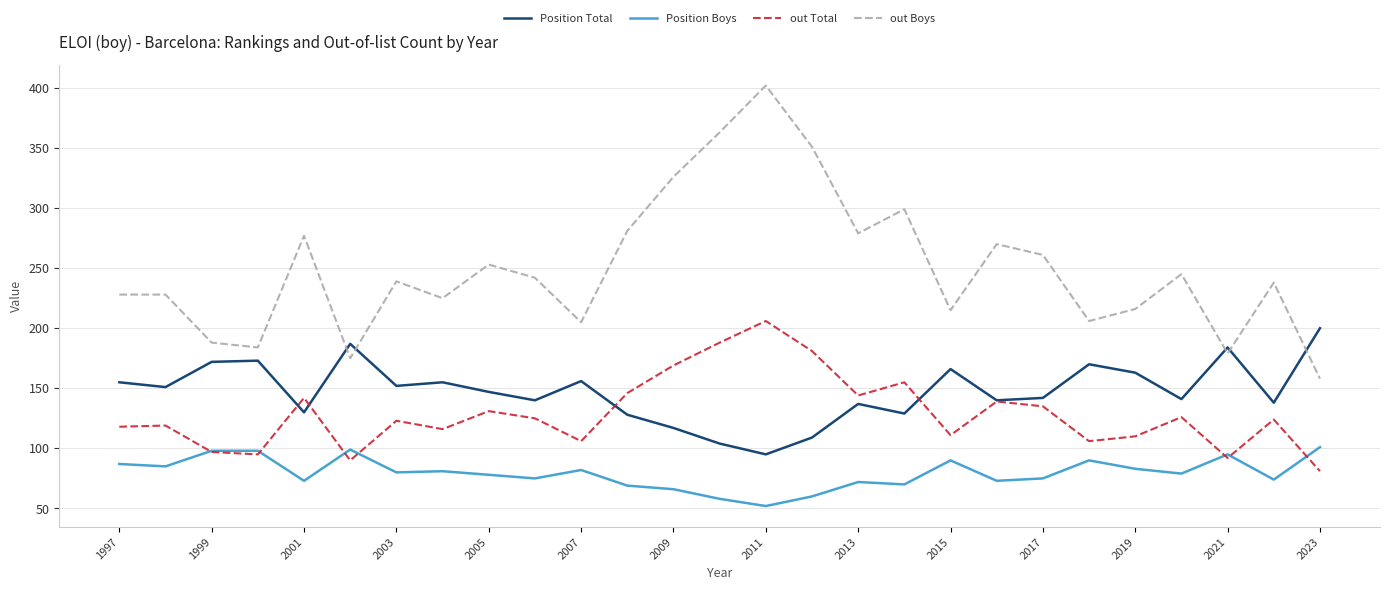

Which series has the largest range (max minus min)?

out Boys